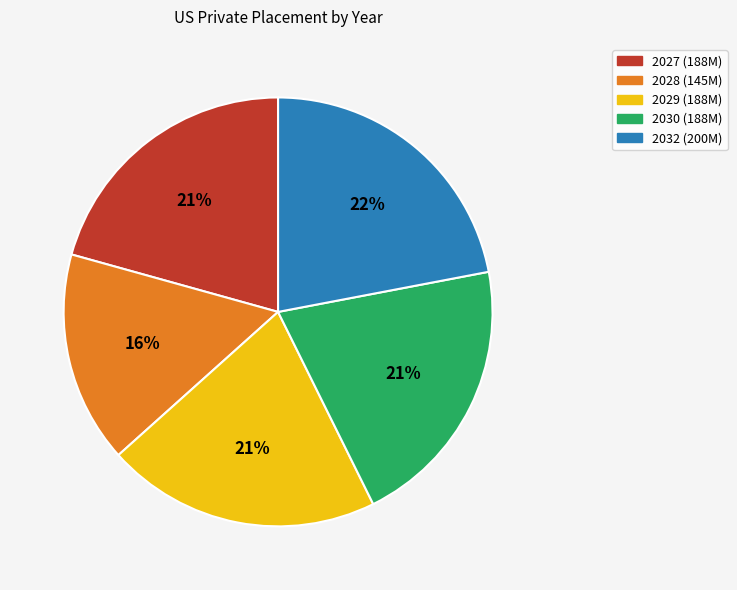

Is it true that 2028 is 29% of the pie?

False